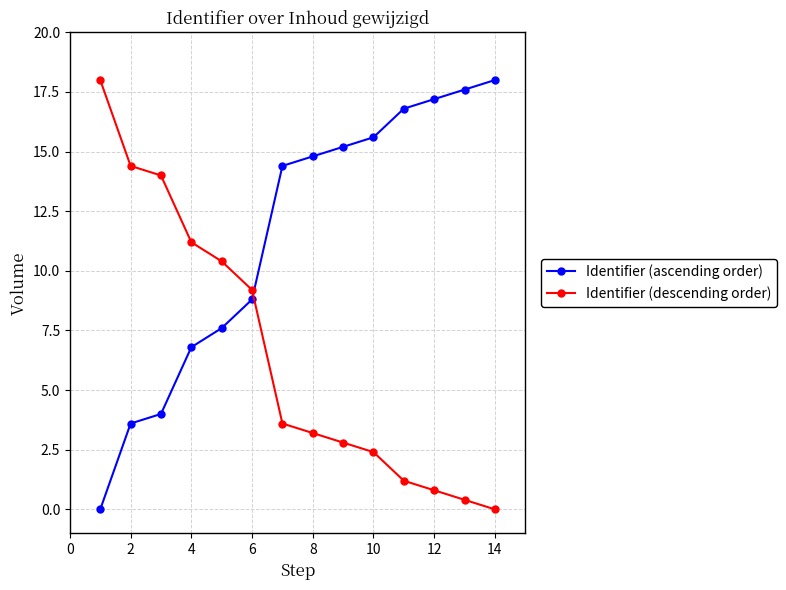

How many times do Identifier (descending order) and Identifier (ascending order) cross each other?

1